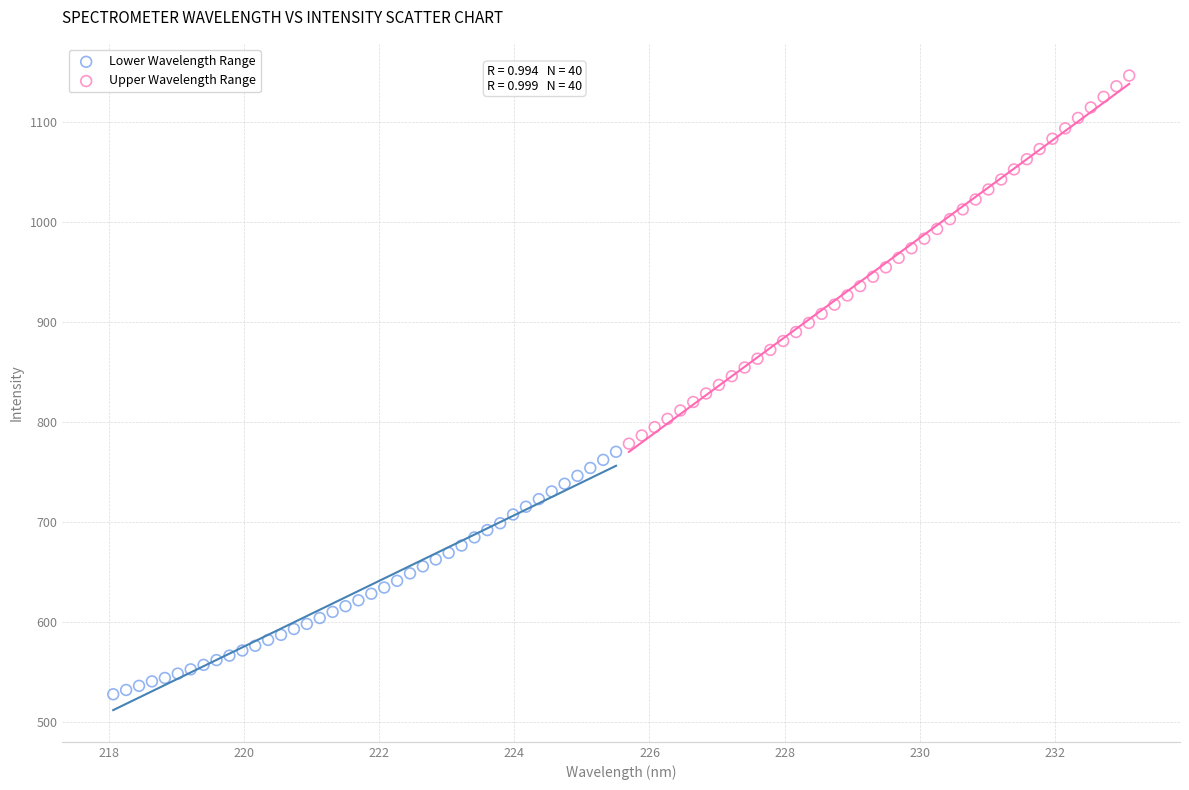

Which series reaches the maximum Y coordinate?

Upper Wavelength Range